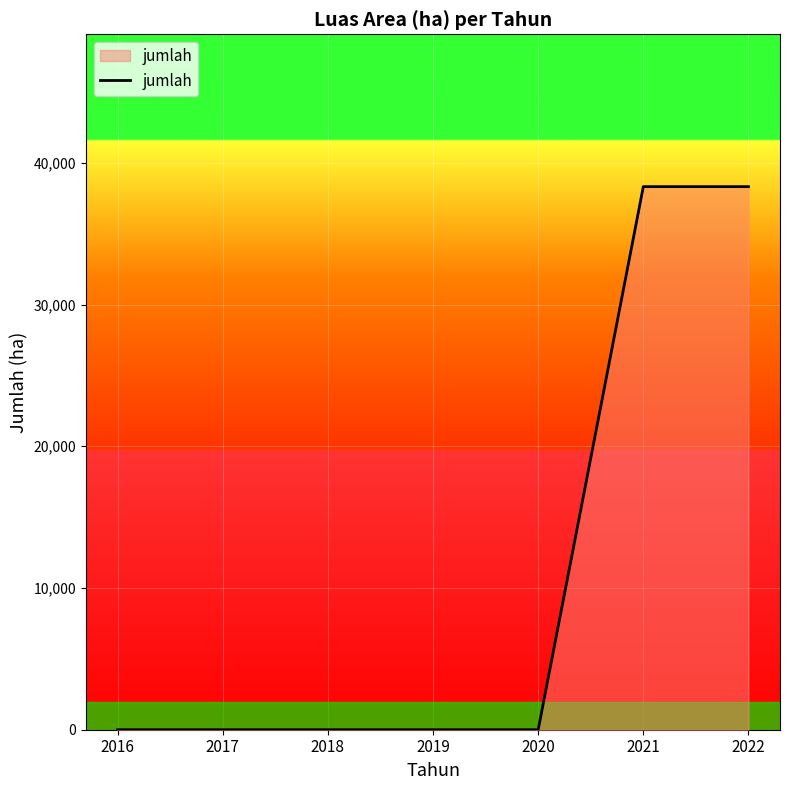

Reading right to left, transcribe all the data shown in this chart.

2022=38317	2021=38317	2020=0	2019=0	2018=0	2017=0	2016=0